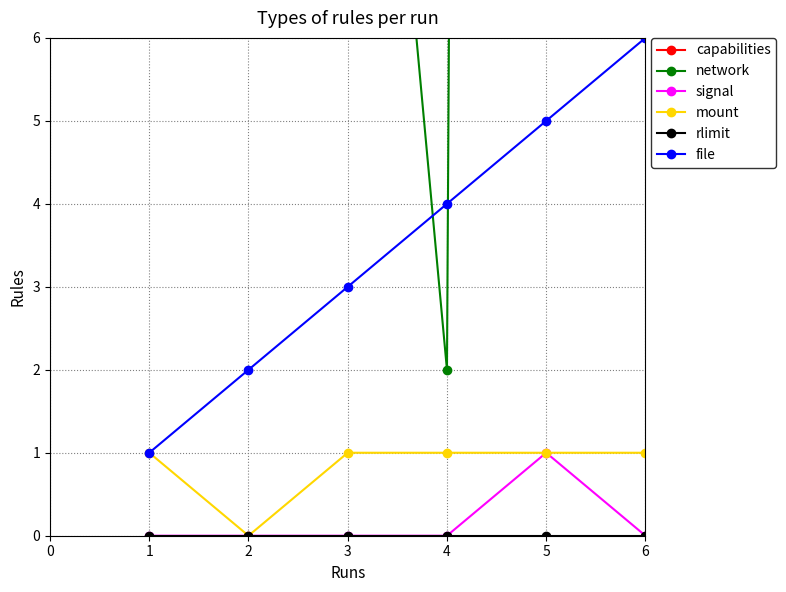

Rank the series by their maximum value, from highest to lowest.

network, capabilities, file, signal, mount, rlimit